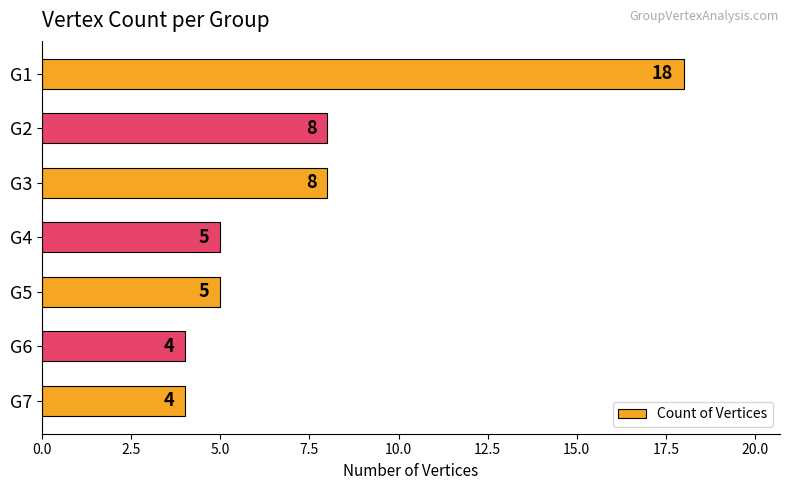

What is the average value?

7